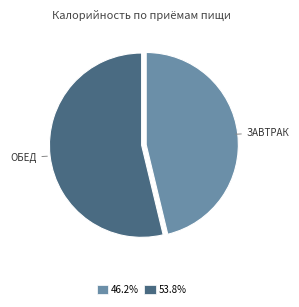

Is there a majority slice in this chart?

Yes